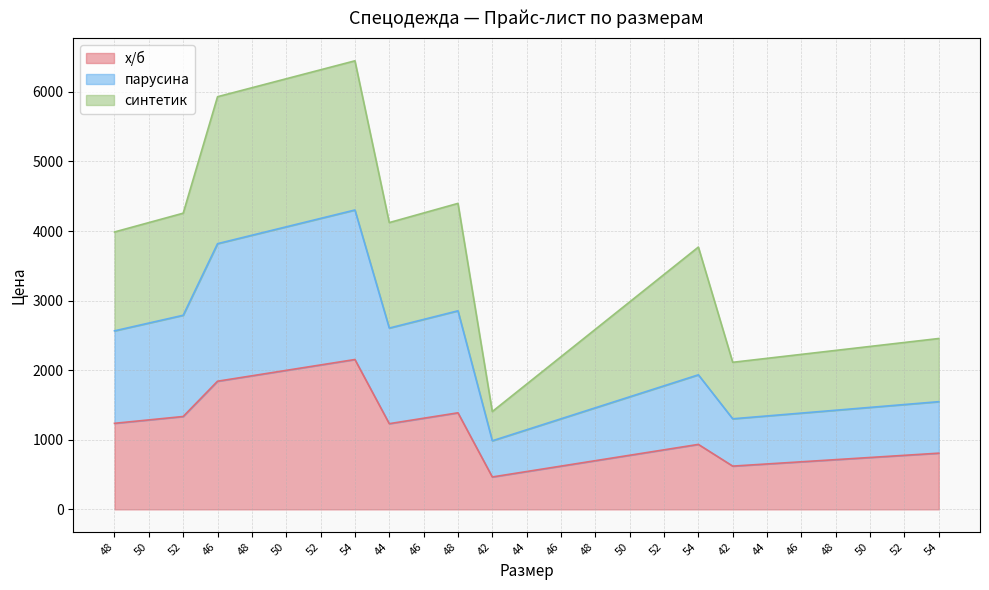

At which label is парусина closest to 2644?

50